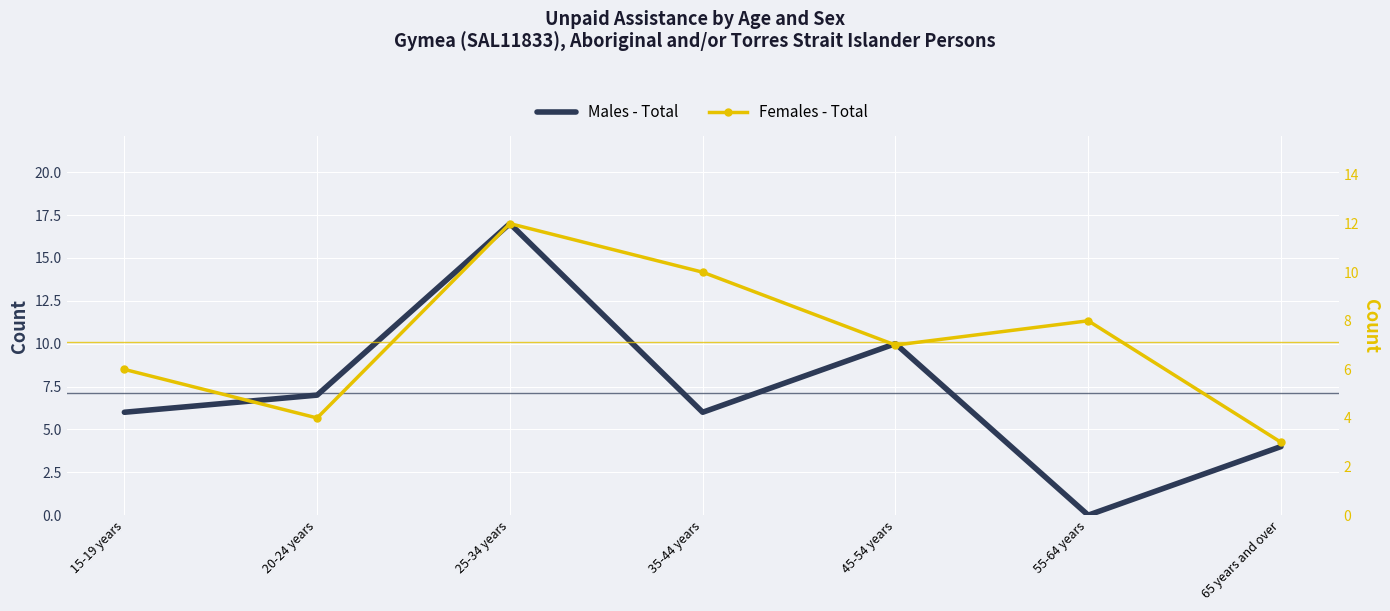

What is the greatest value displayed?

17